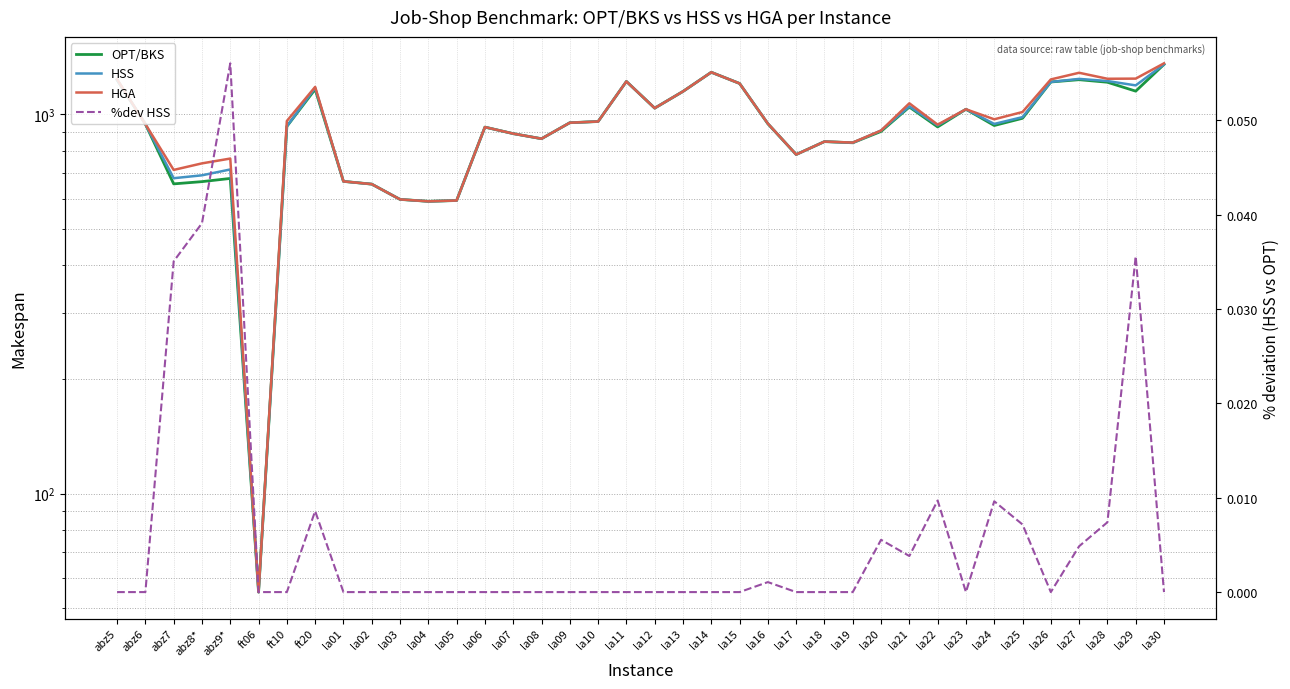

Is this an area chart (filled region under the line)?

No